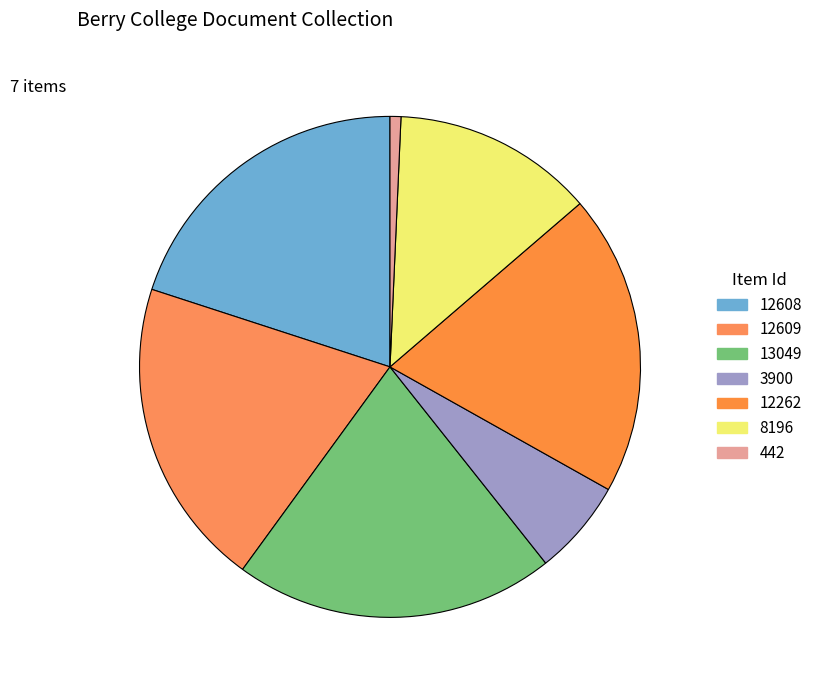

Which category has the smallest portion of the pie?

442